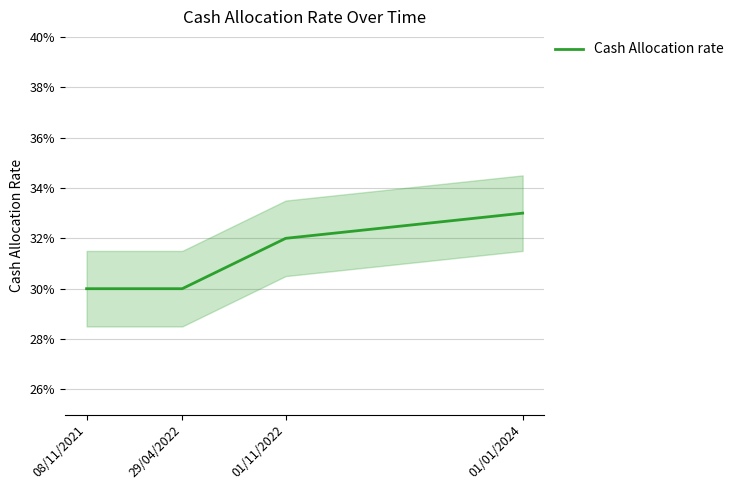

What is the label of the 1st point from the left?

08/11/2021